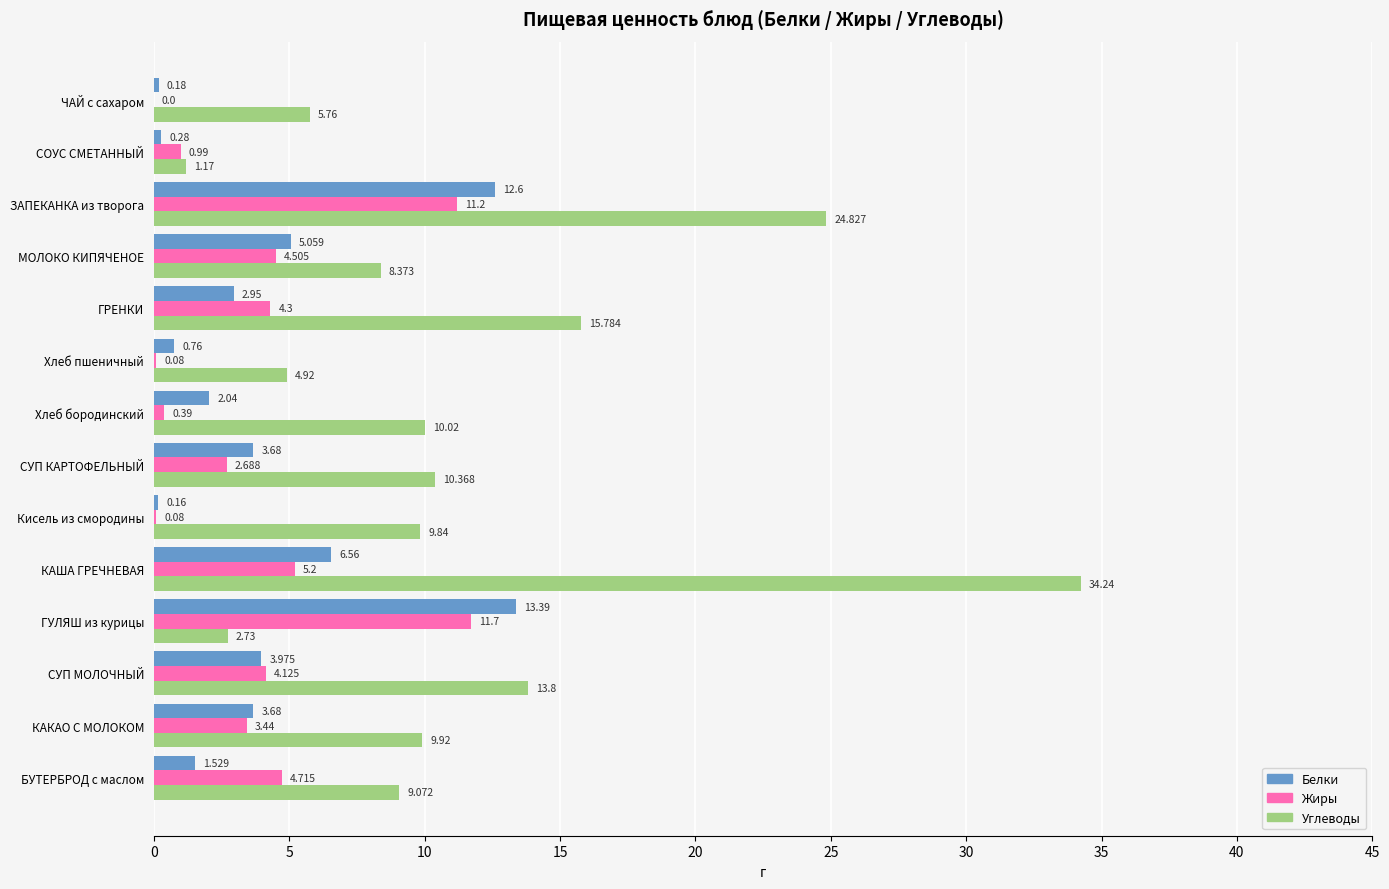

Count the number of data series in this chart.

3